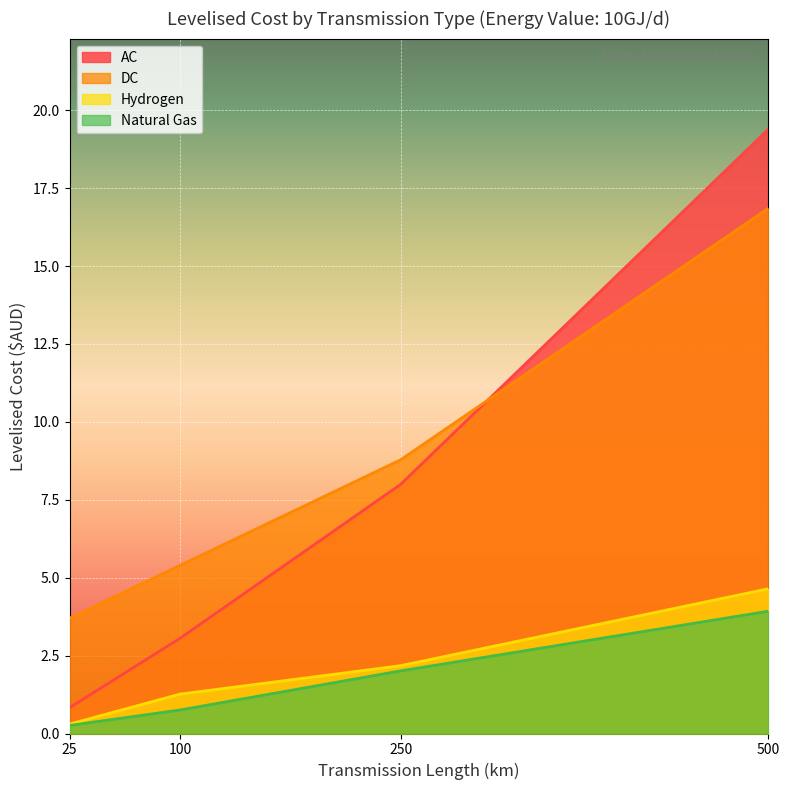

Which series changed the most between 250 and 500?

AC